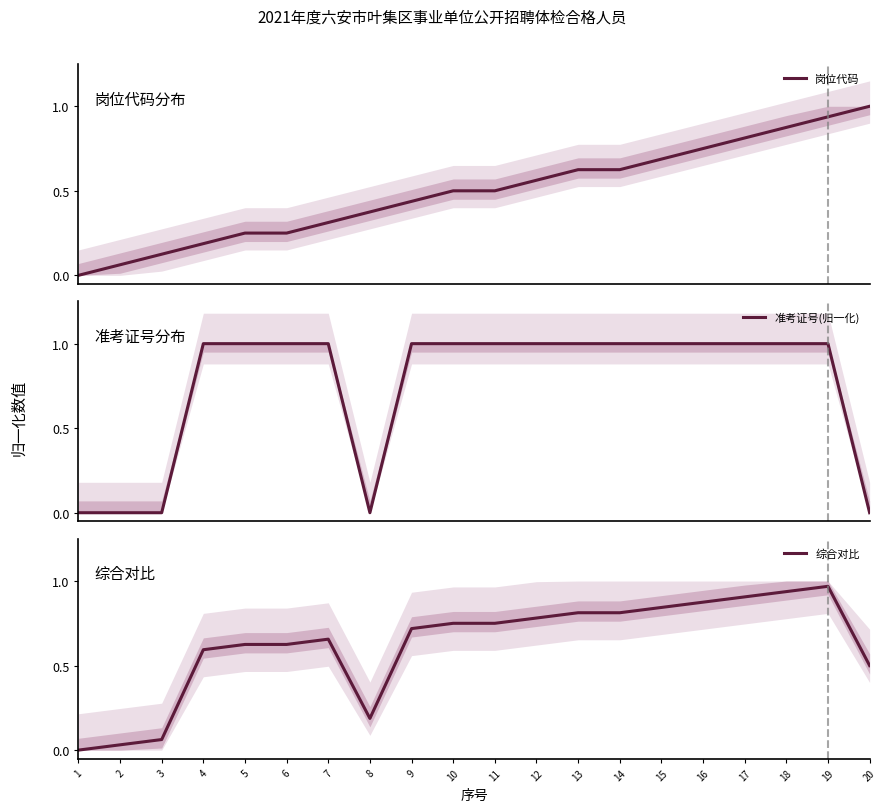

Reading left to right, list all the values displayed in this chart.

岗位代码: 1=0.0	2=0.1	3=0.1	4=0.2	5=0.2	6=0.2	7=0.3	8=0.4	9=0.4	10=0.5	11=0.5	12=0.6	13=0.6	14=0.6	15=0.7	16=0.8	17=0.8	18=0.9	19=0.9	20=1.0
准考证号(归一化): 1=0.0	2=0.0	3=0.0	4=1.0	5=1.0	6=1.0	7=1.0	8=0.0	9=1.0	10=1.0	11=1.0	12=1.0	13=1.0	14=1.0	15=1.0	16=1.0	17=1.0	18=1.0	19=1.0	20=0.0
综合对比: 1=0.0	2=0.0	3=0.1	4=0.6	5=0.6	6=0.6	7=0.7	8=0.2	9=0.7	10=0.7	11=0.7	12=0.8	13=0.8	14=0.8	15=0.8	16=0.9	17=0.9	18=0.9	19=1.0	20=0.5